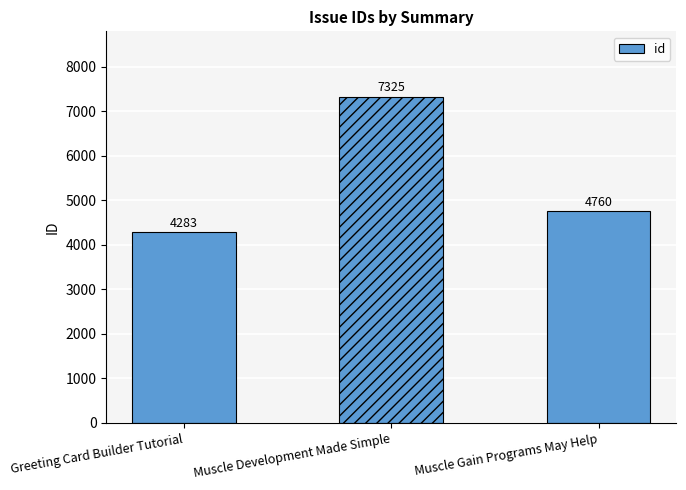

What is the change in value from Muscle Development Made Simple to Muscle Gain Programs May Help?

-2565